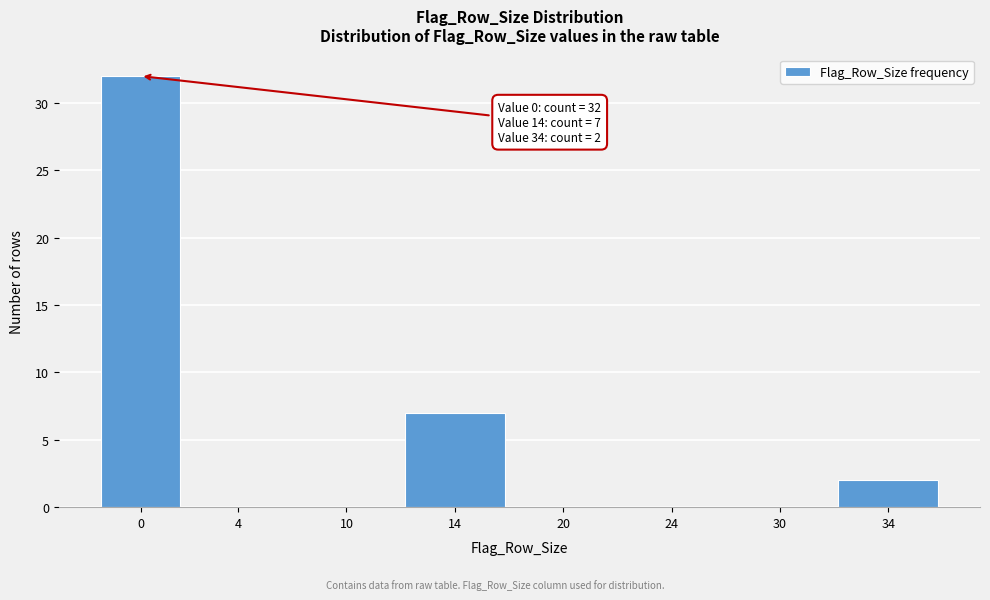

Reading right to left, transcribe all the data shown in this chart.

34=2	30=0	24=0	20=0	14=7	10=0	4=0	0=32